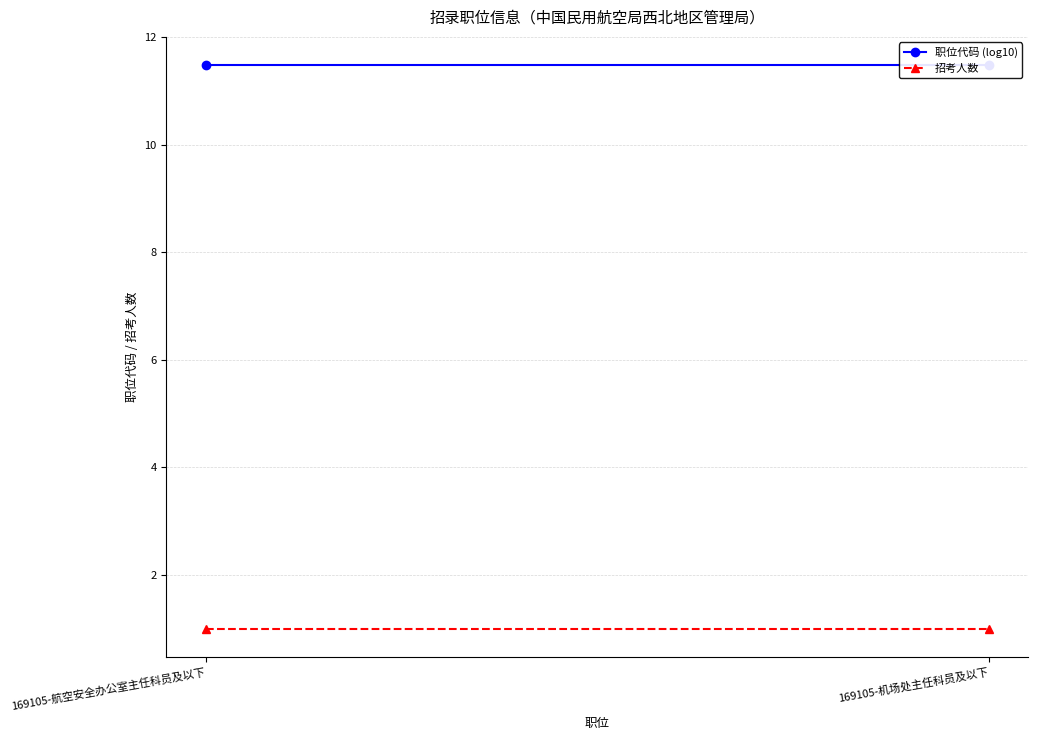

How many lines are shown in the chart?

2